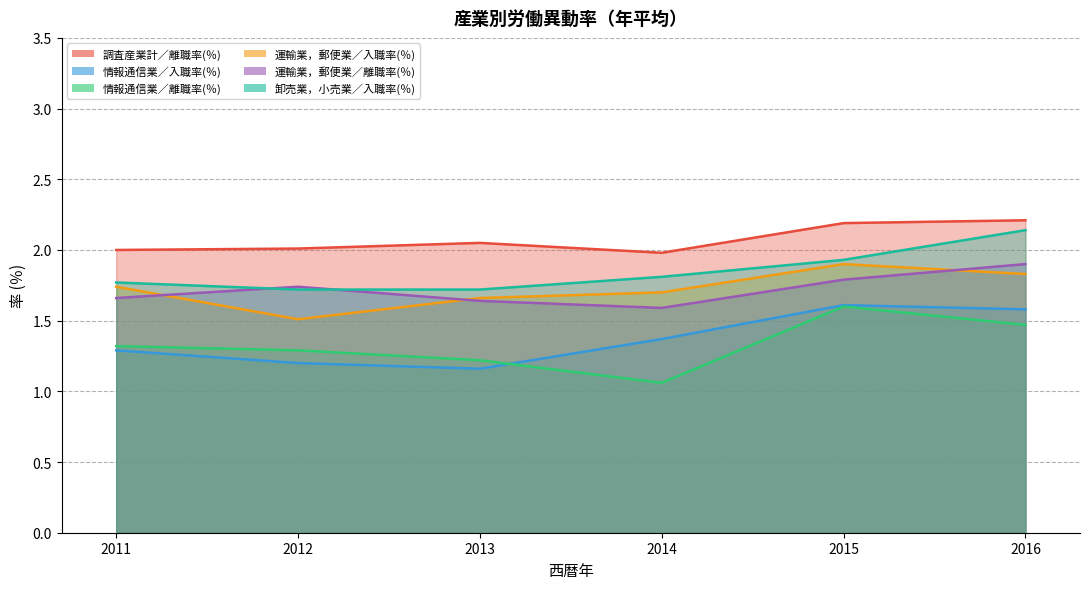

At which category is the sum across all series the highest?

2016